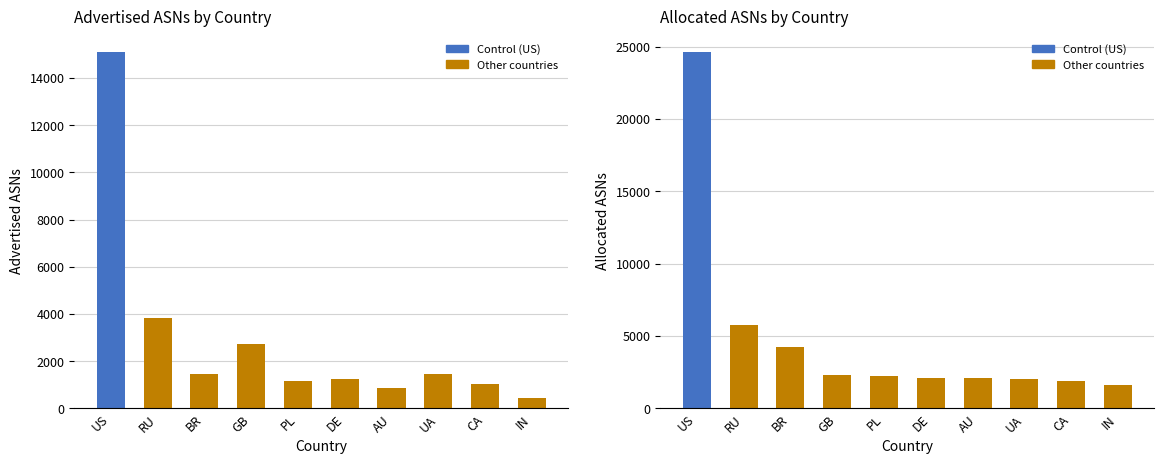

Rank the categories by Advertised ASNs value from highest to lowest.

US, RU, GB, UA, BR, DE, PL, CA, AU, IN